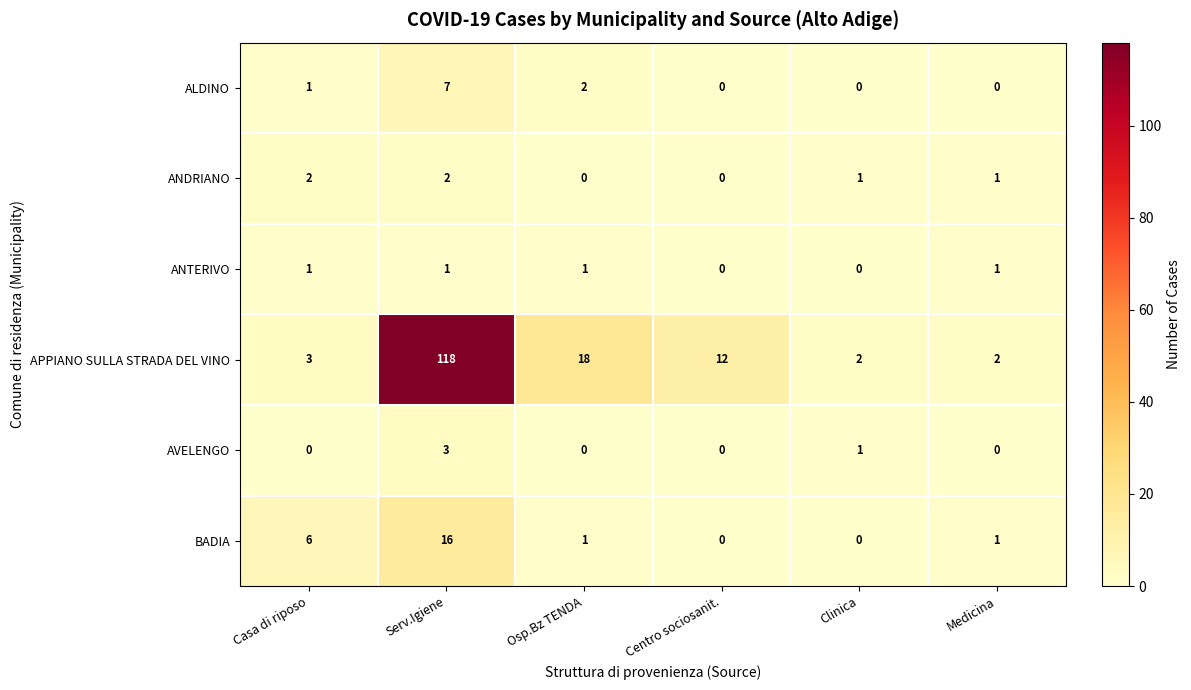

Rank the series by their maximum value, from lowest to highest.

ANTERIVO, ANDRIANO, AVELENGO, ALDINO, BADIA, APPIANO SULLA STRADA DEL VINO